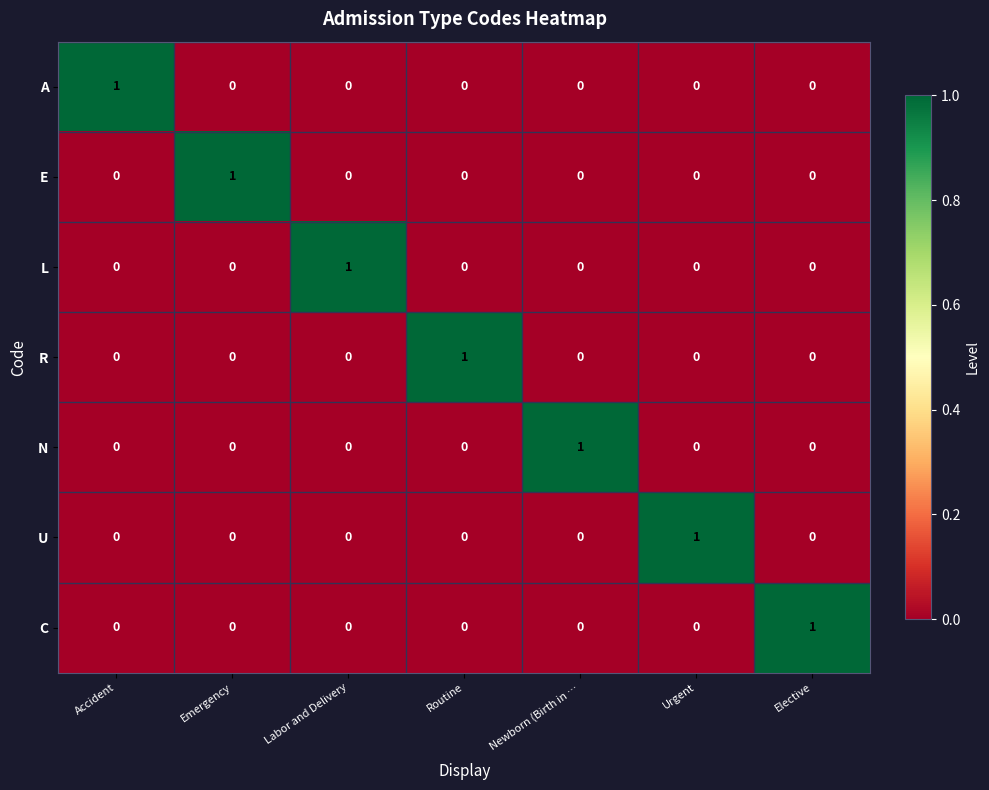

At how many categories does at least one series exceed 0?

7